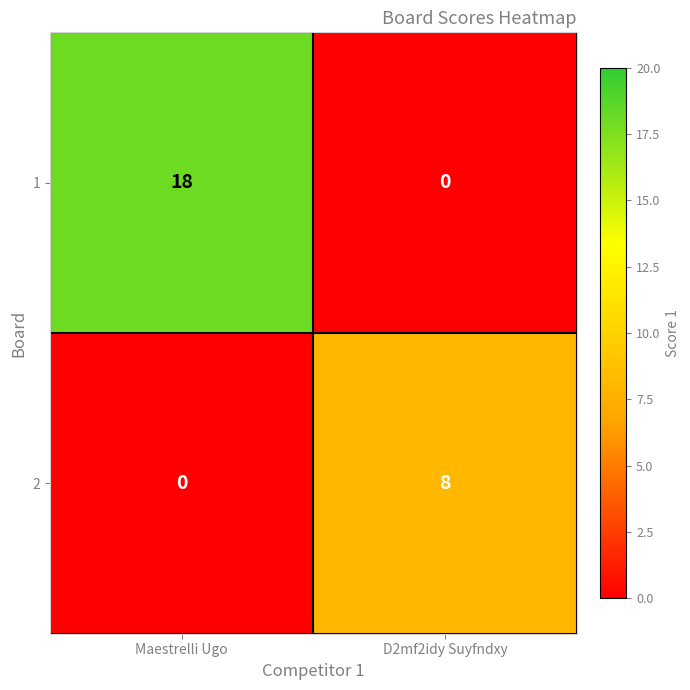

At D2mf2idy Suyfndxy, list the series in order from smallest to largest.

1, 2